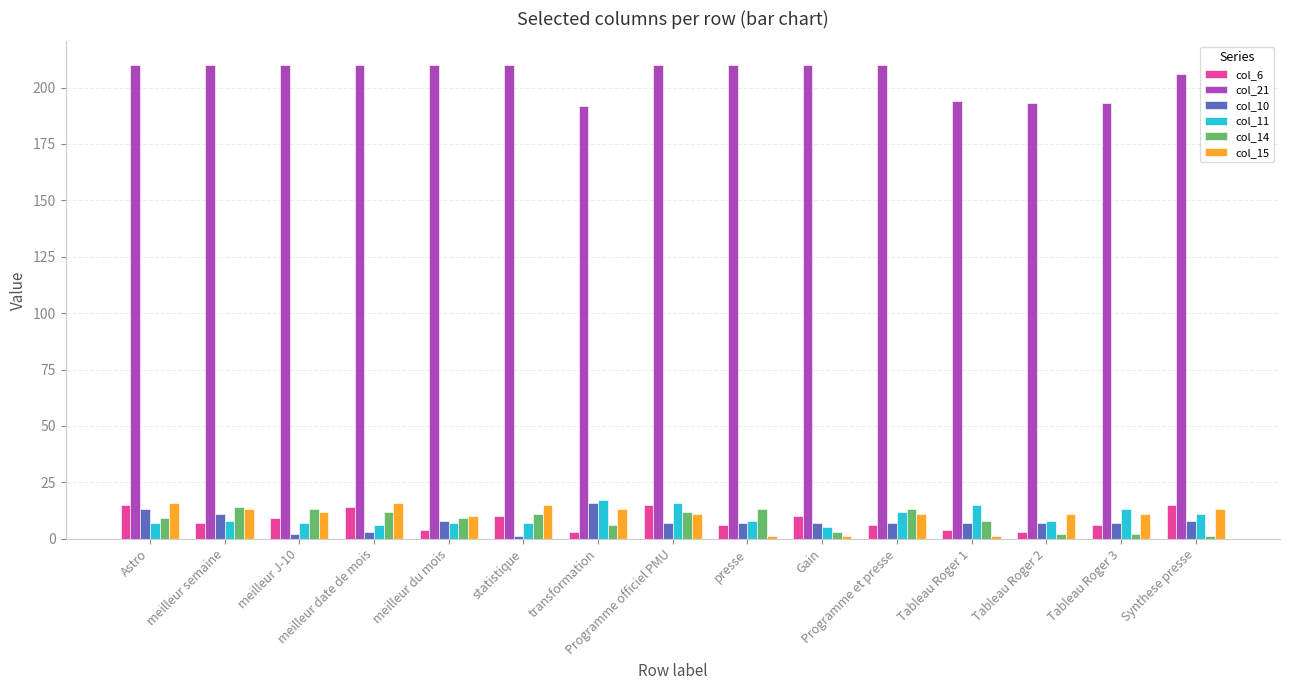

What is the spread (max minus min) of values at Programme officiel PMU?

203